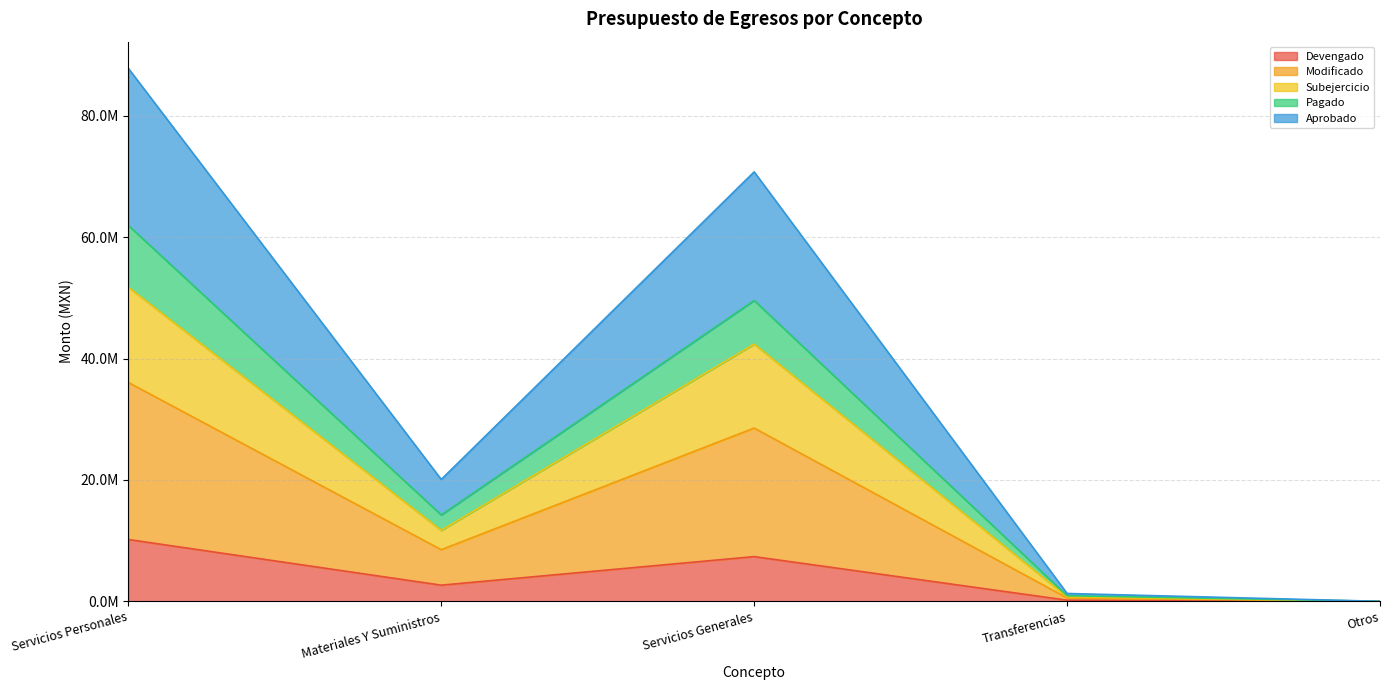

What position from the right is Materiales Y Suministros?

4